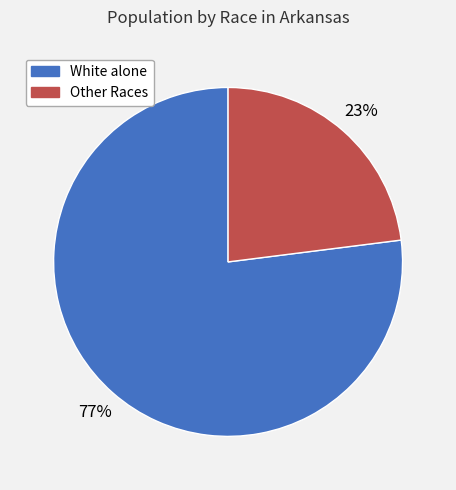

To the nearest percent, what is the average slice percentage?

50%